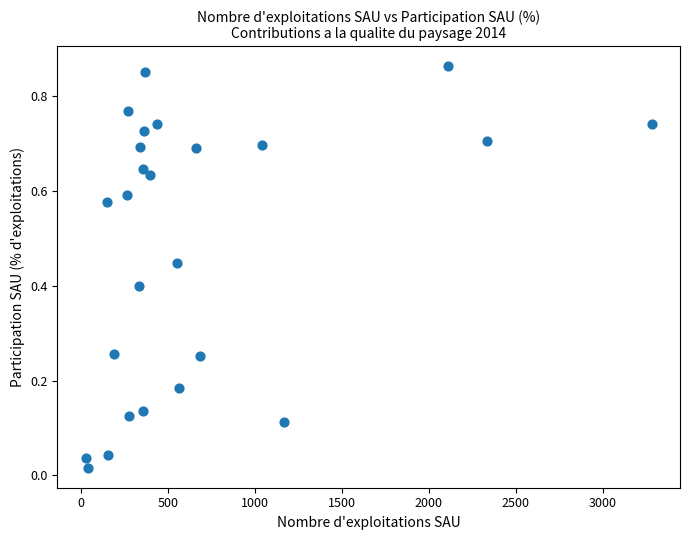

What is the range of X values (max minus min)?

3252.0